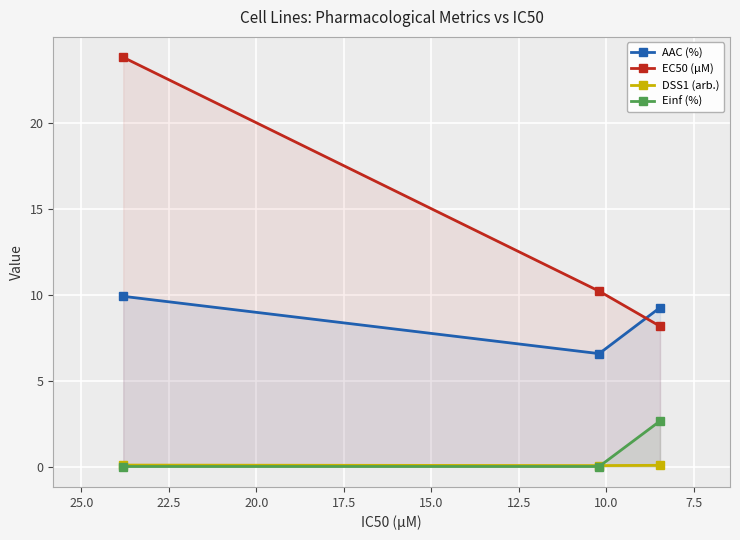

What is the highest value of the Einf (%) series?

2.6